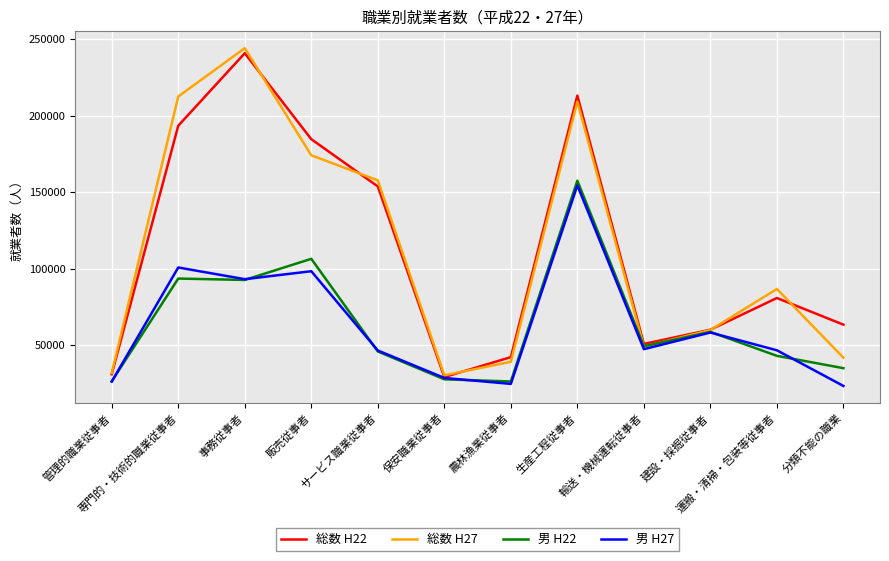

True or false: 男 H27 has a value of 47866 at 保安職業従事者.

False